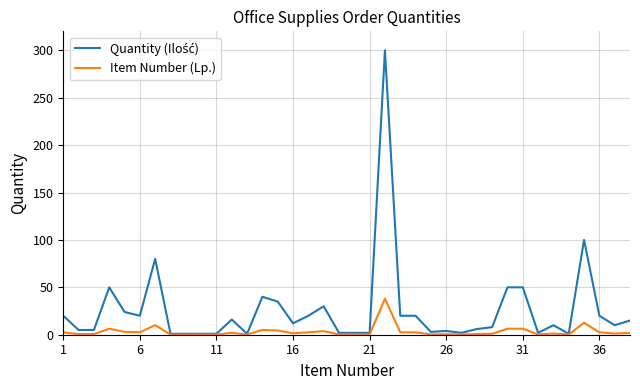

Does the chart have visible grid lines?

Yes